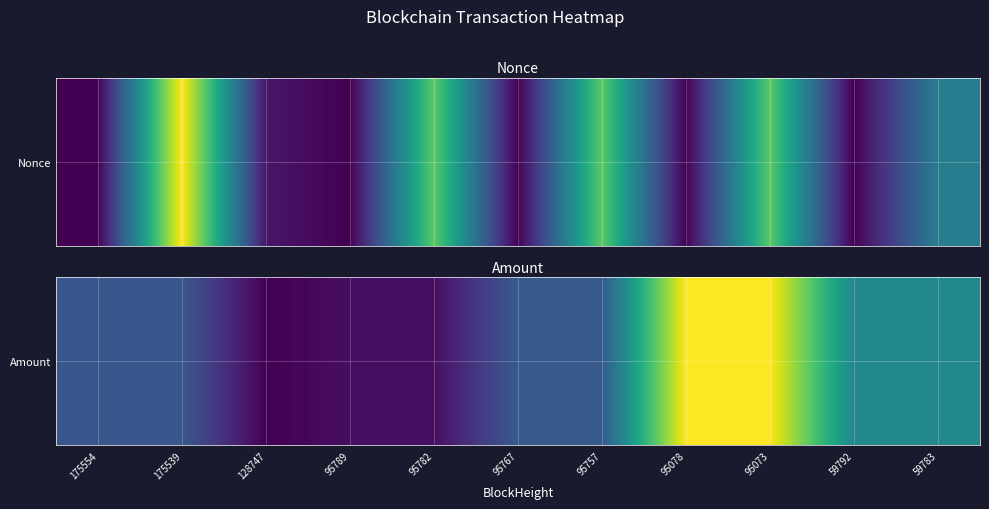

What is the difference between the values at 128747 and 175554?

163.7